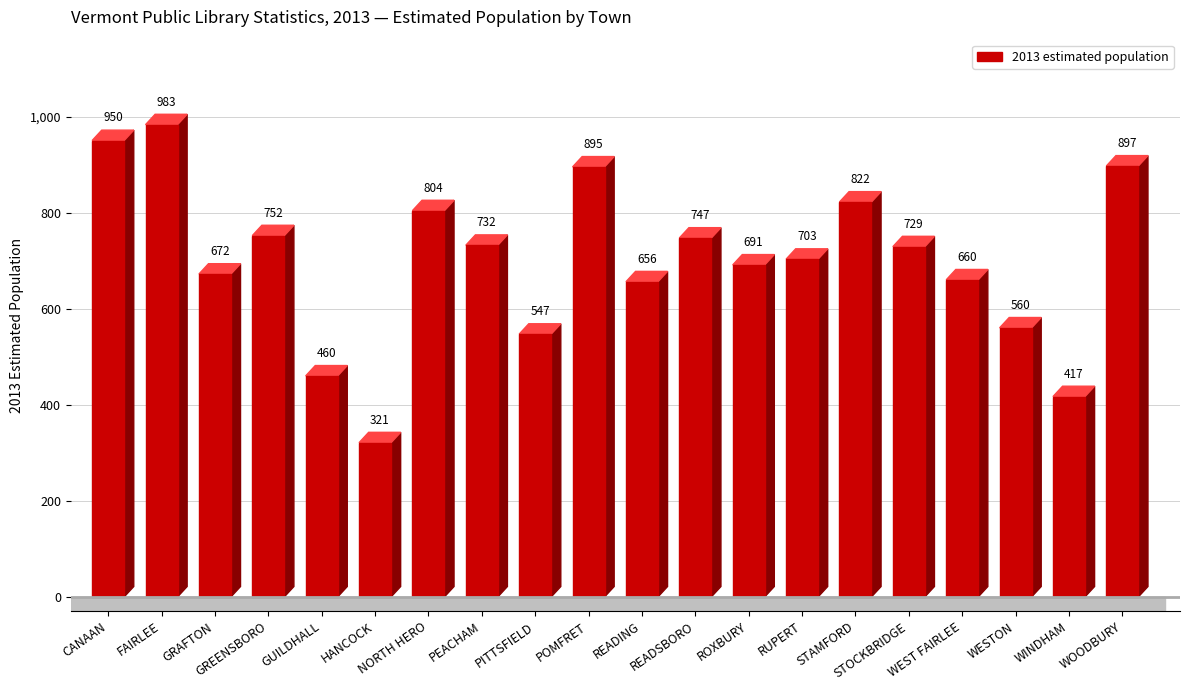

What is the average value?

700